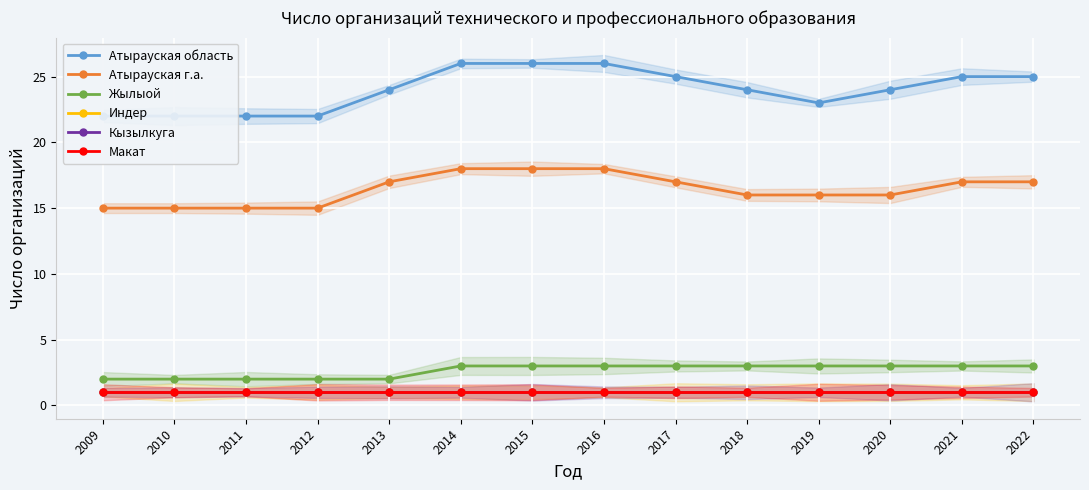

What is the sum of the Жылыой values at 2016 and 2018?

6